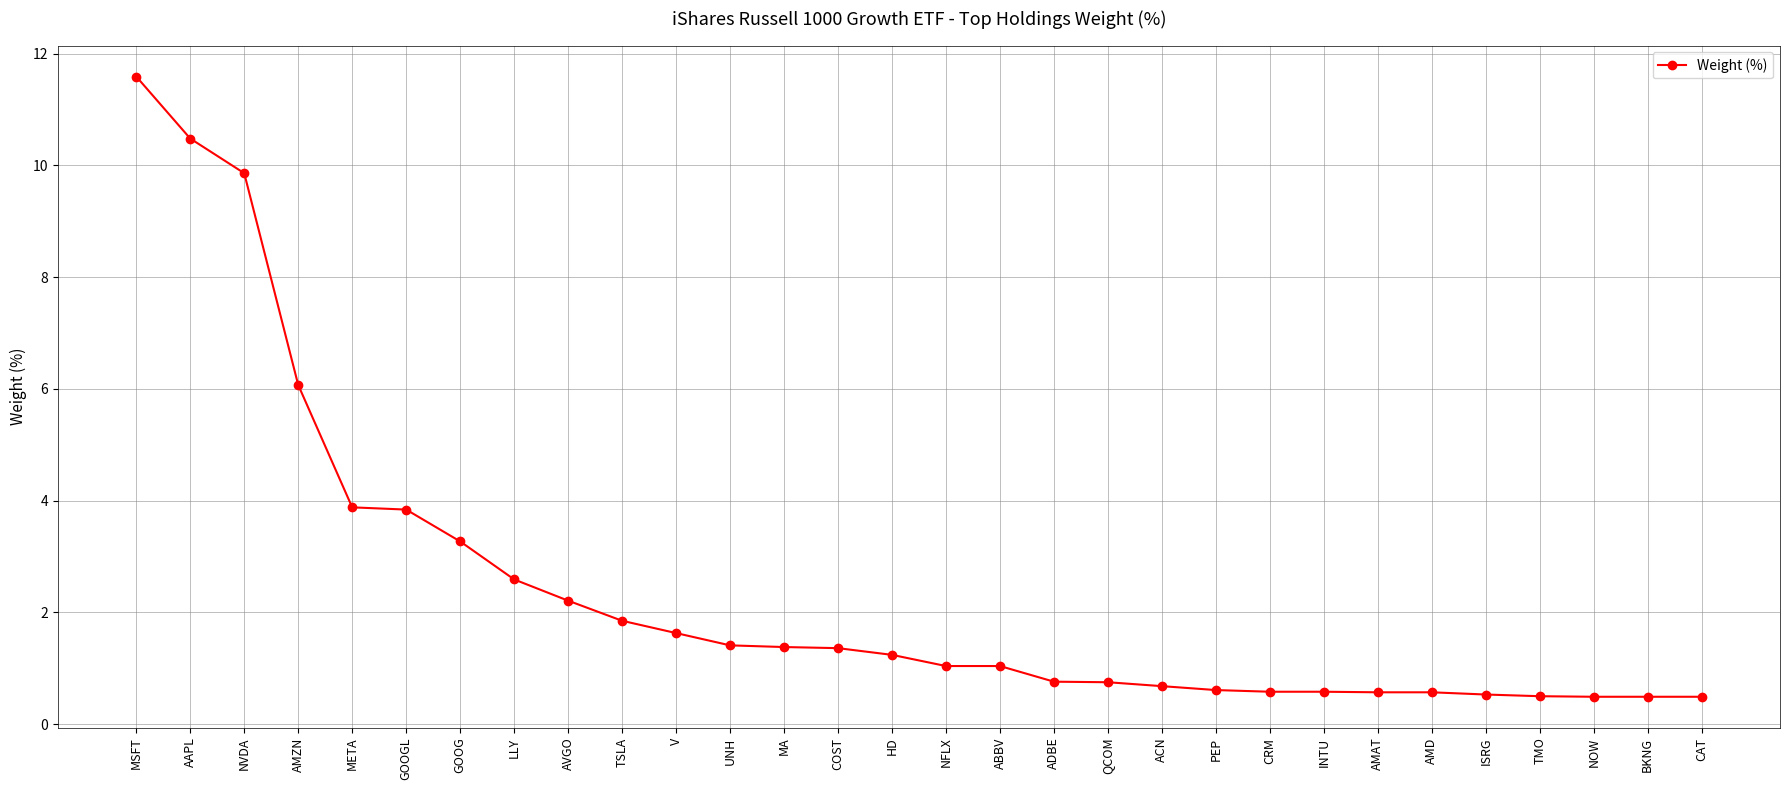

Where is the data nearest to the value 6?

AMZN